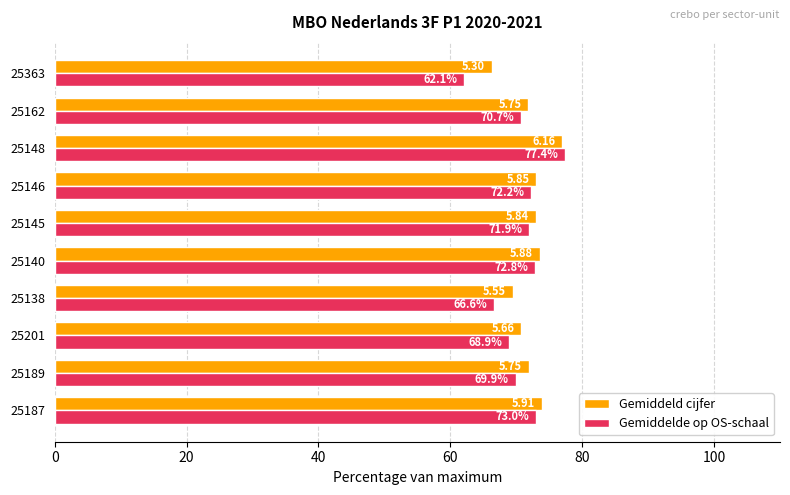

What is the sum of the Gemiddeld cijfer values at 25140 and 25148?

150.5